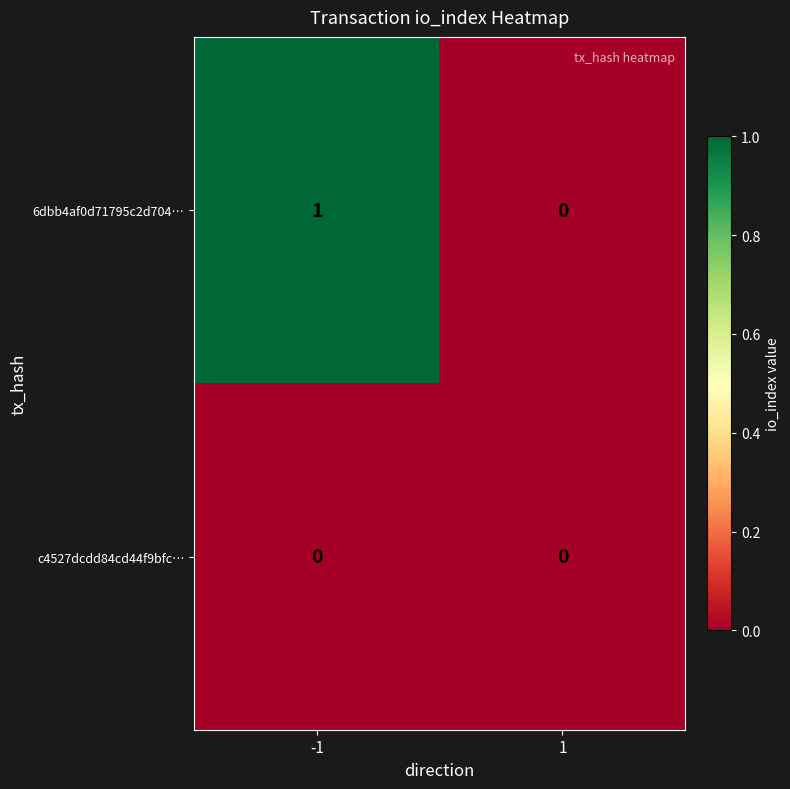

Reading right to left, transcribe all the data shown in this chart.

6dbb4af0d71795c2d704…: 1=0	-1=1
c4527dcdd84cd44f9bfc…: 1=0	-1=0